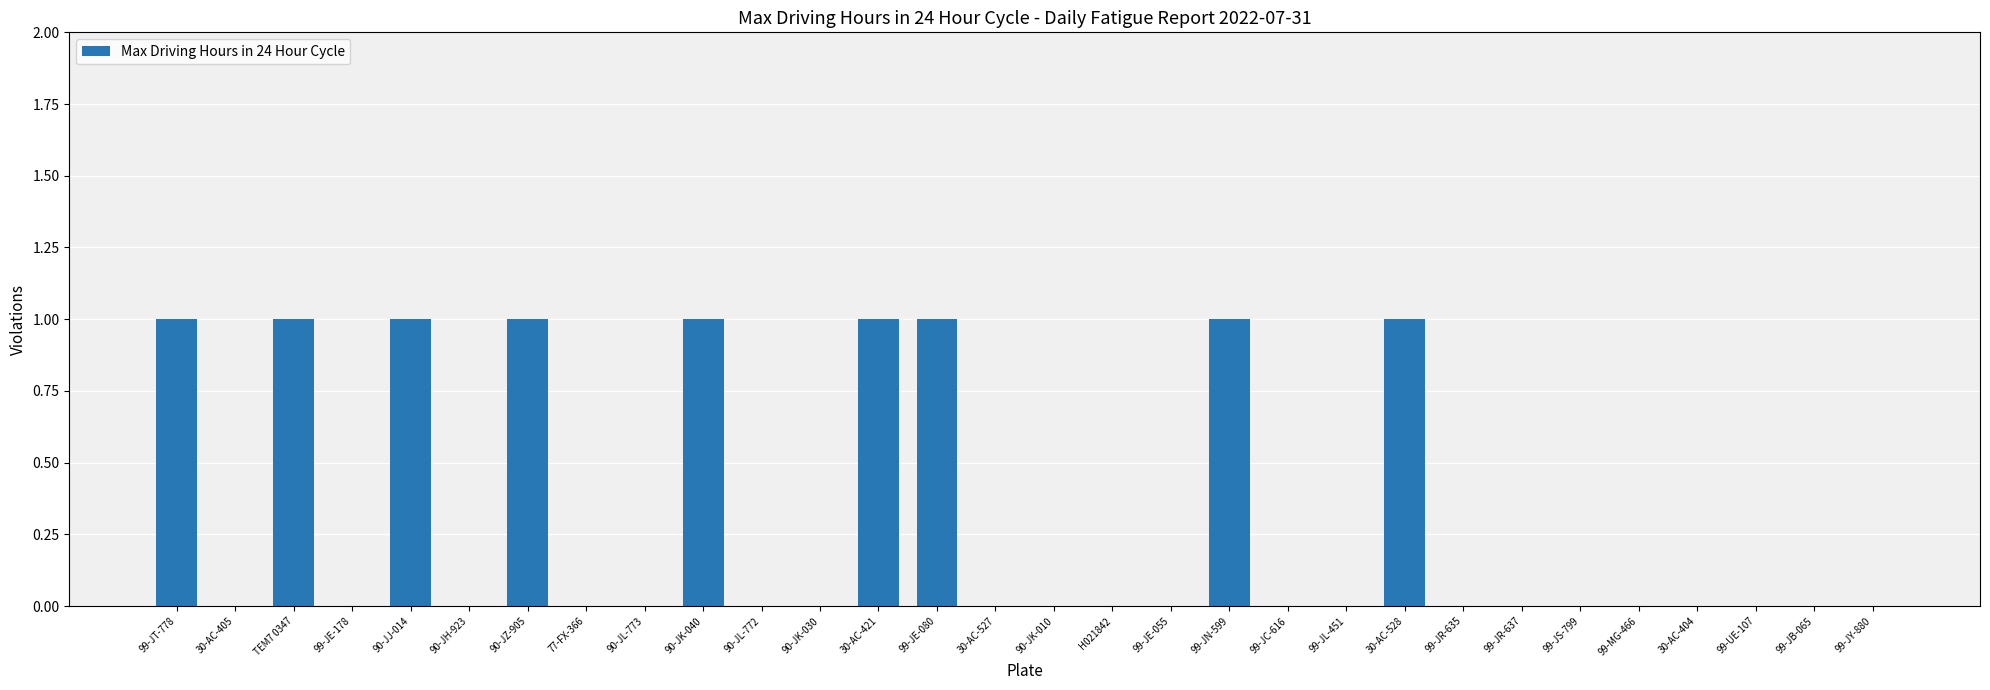

True or false: the data shows -1 at 99-JR-635.

False